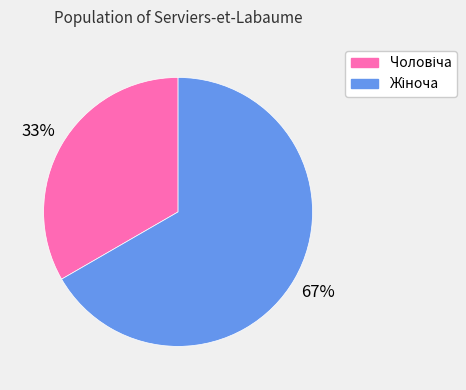

Is there a majority slice in this chart?

Yes